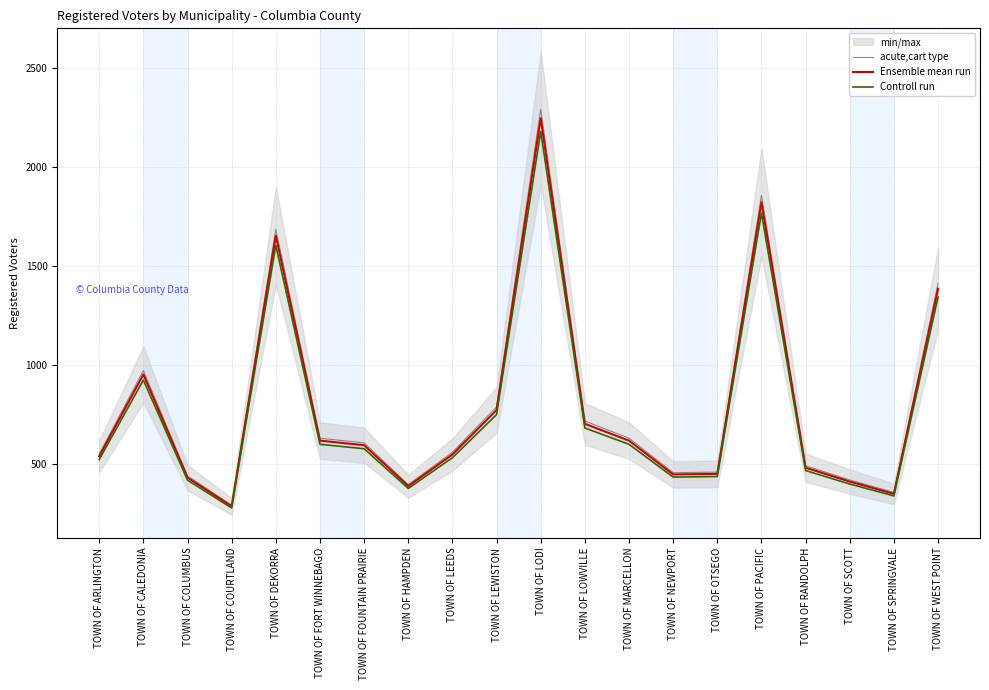

Is the value of Ensemble mean run at TOWN OF LEEDS greater than the value of Controll run at TOWN OF WEST POINT?

No